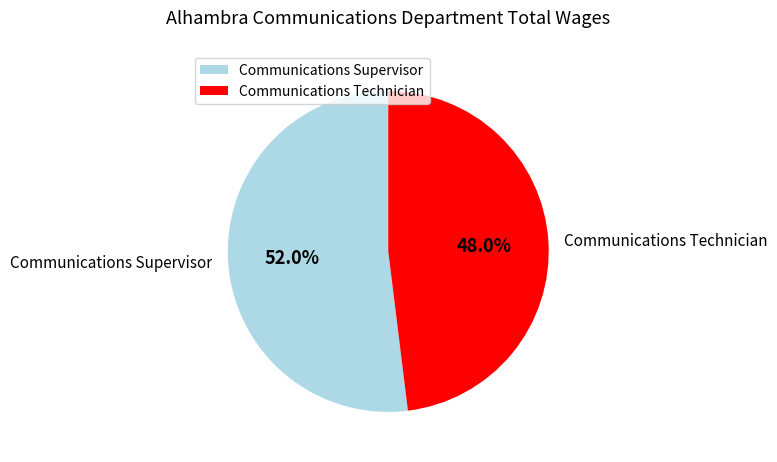

How many slices are in this pie chart?

2